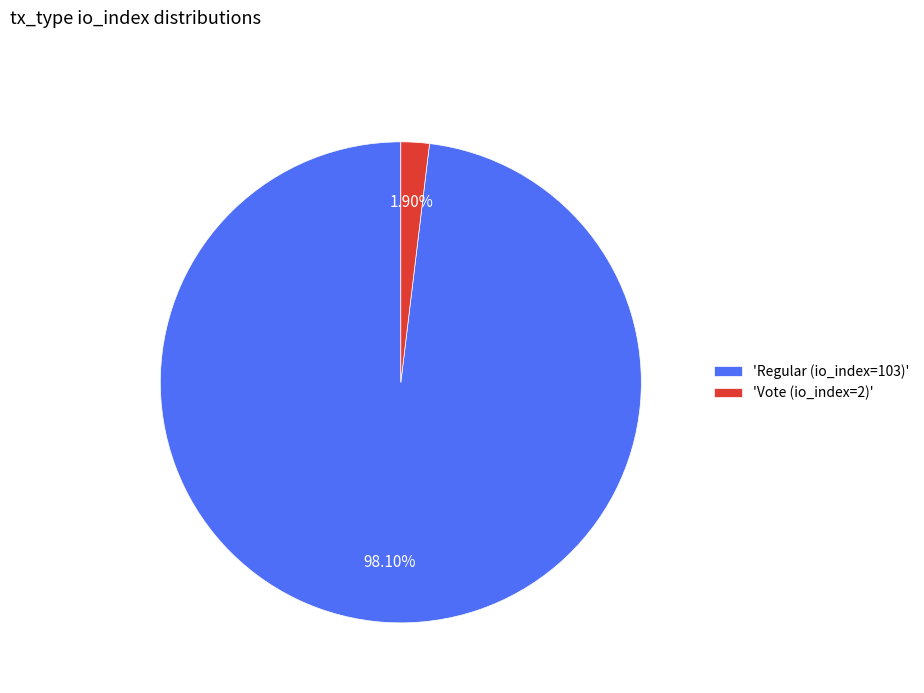

Rank the categories by value from lowest to highest.

'Vote (io_index=2)', 'Regular (io_index=103)'